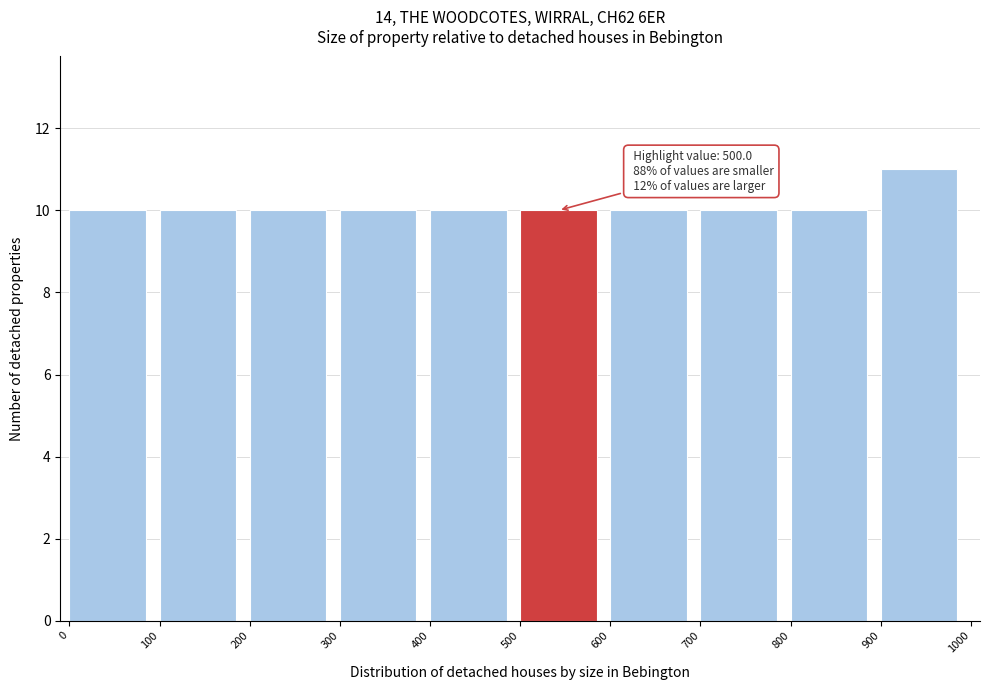

Over which range of the x-axis is the bar tallest?

900 to 1000